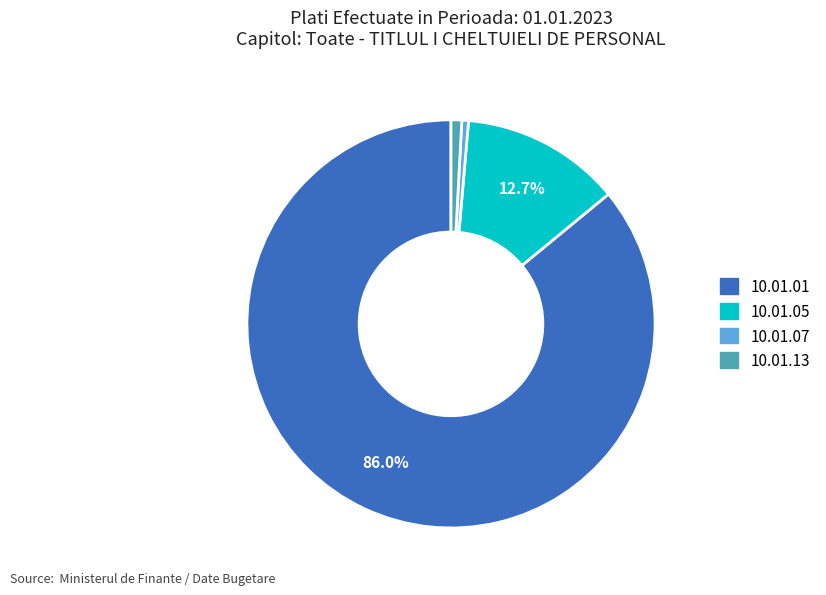

To the nearest percent, what percentage of the pie is 10.01.01?

86%